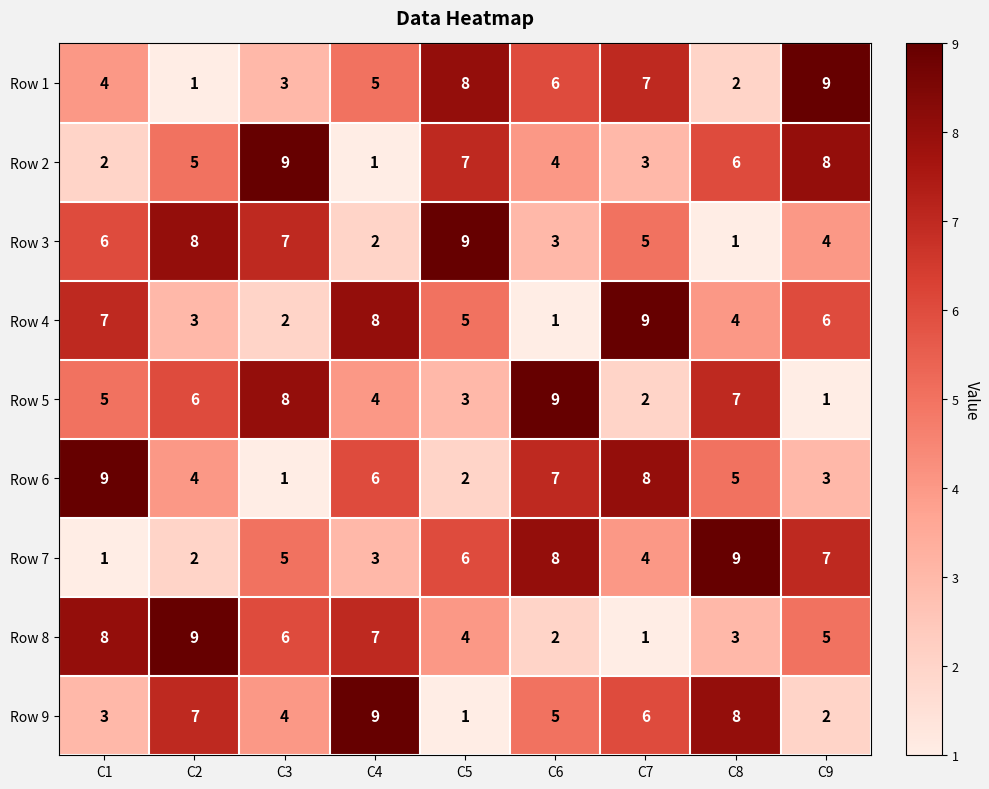

What is the greatest value displayed?

9